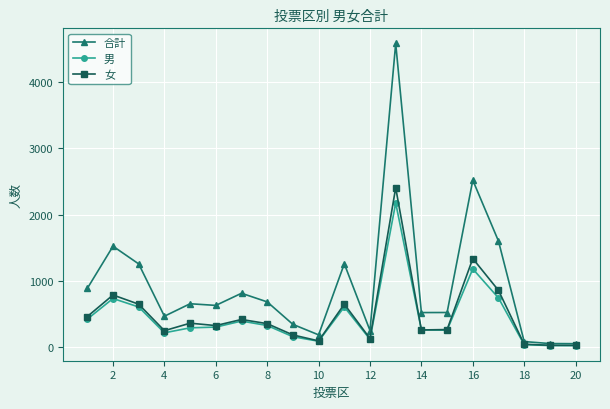

Which series has the largest total across all categories?

合計